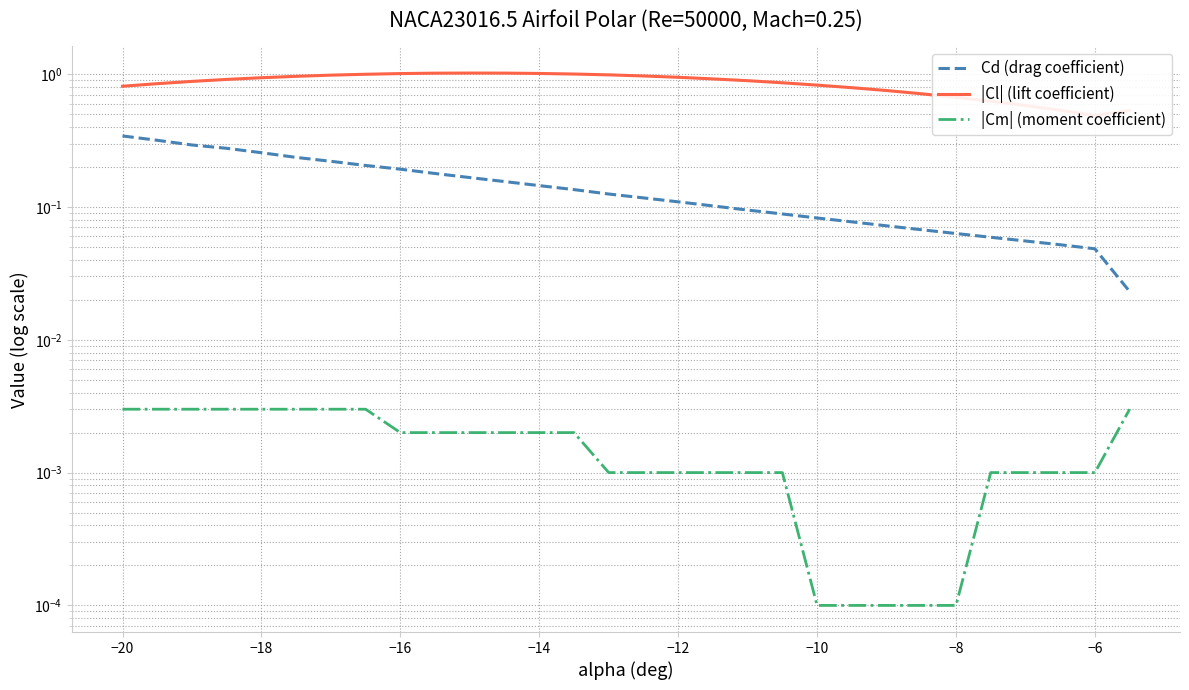

What is the highest value of the |Cl| (lift coefficient) series?

1.0